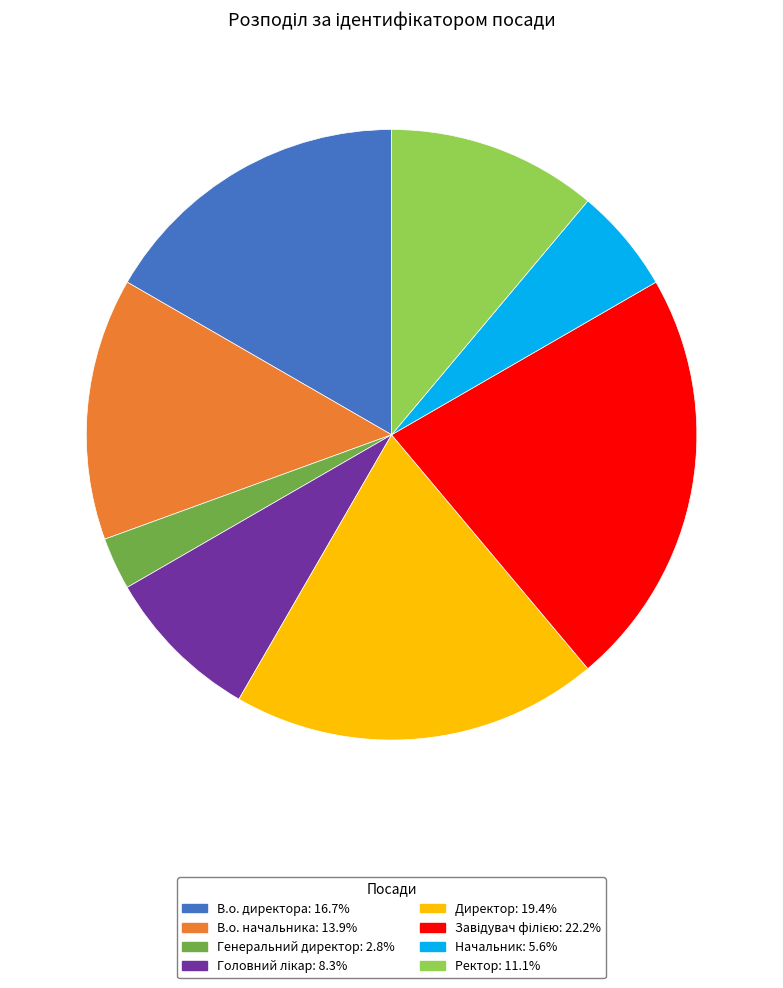

Is there any slice that represents more than half of the pie?

No